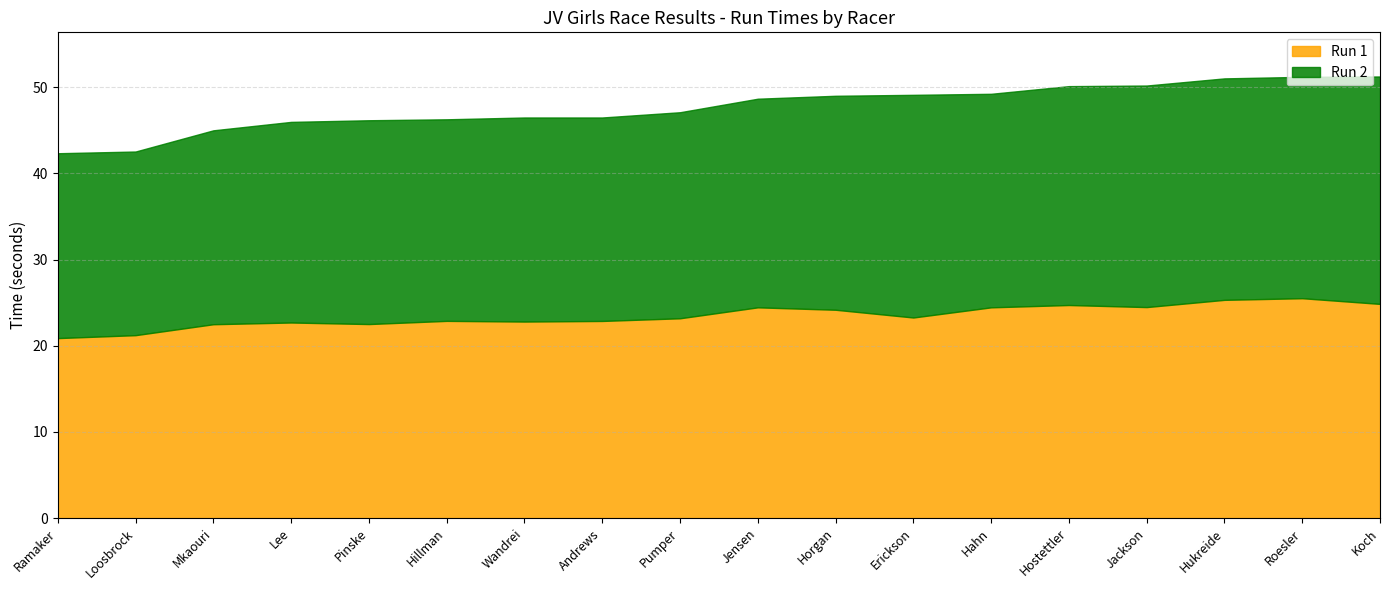

List the series in order of their peak value, highest first.

Run 2, Run 1